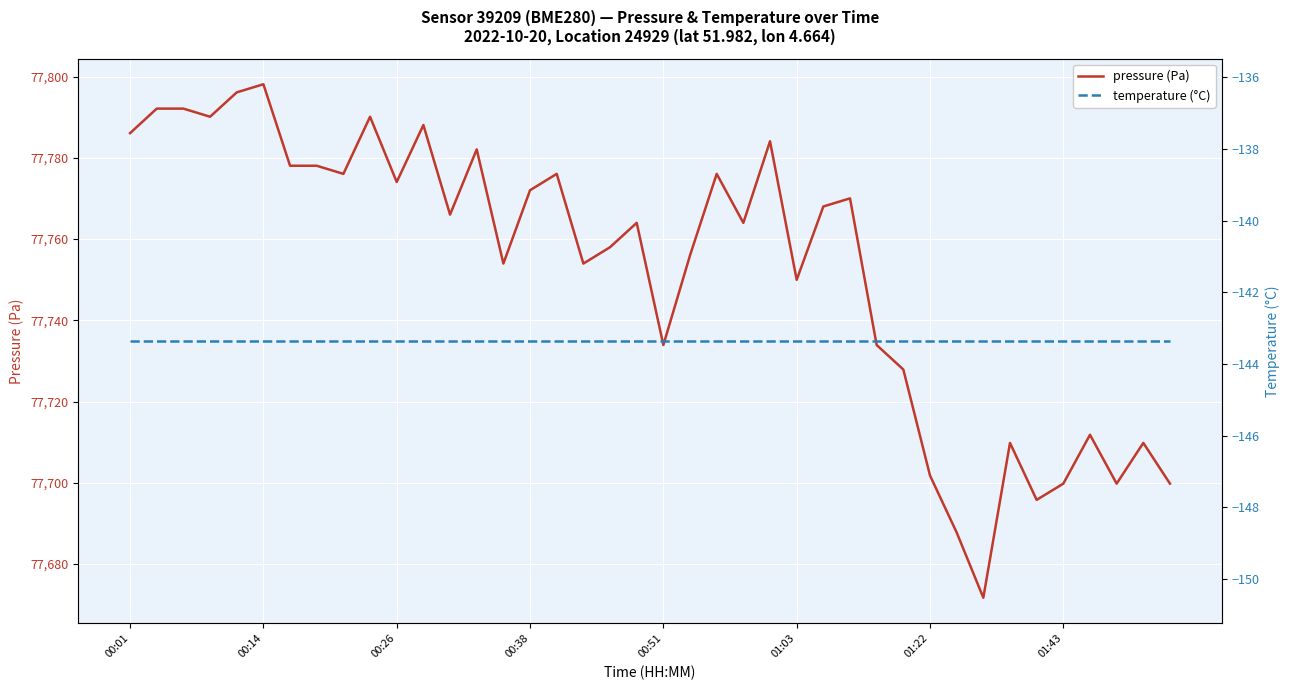

Count the number of categories in the chart.

40